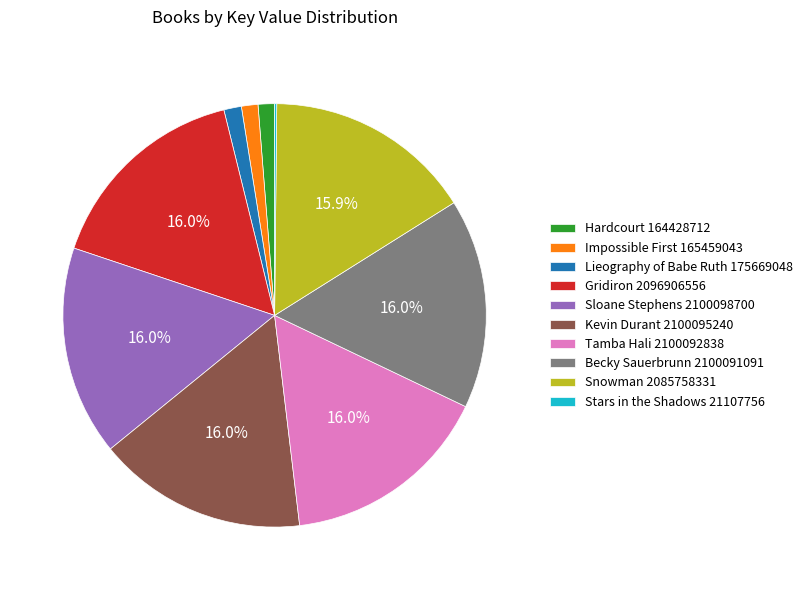

What is the total percentage of Becky Sauerbrunn 2100091091 and Gridiron 2096906556?

32.0%